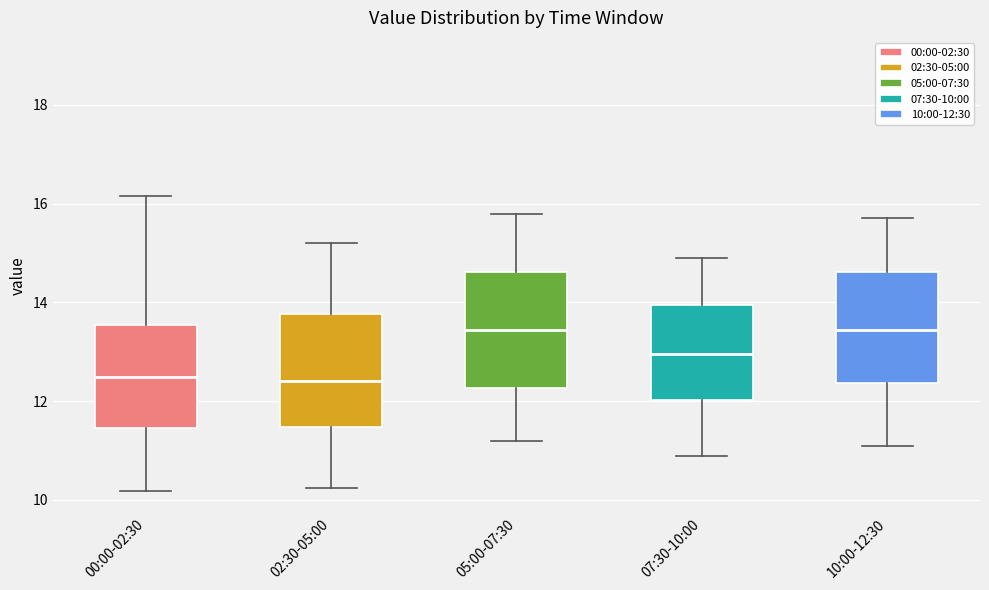

Where does the median line of the box for 07:30-10:00 sit on the y-axis? The values are not printed on the chart, so give them approximately, as read against the axis.

13.0